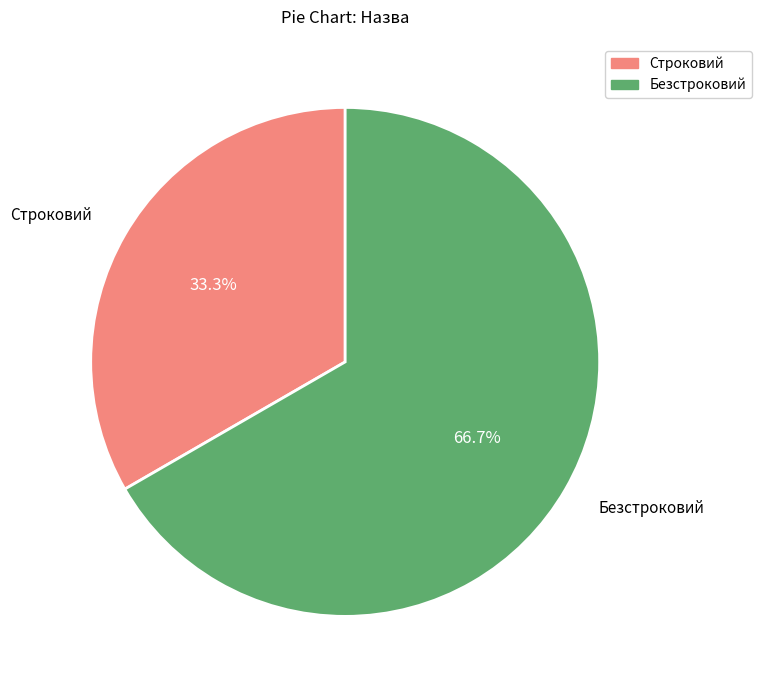

Does Безстроковий represent more than half of the total?

Yes